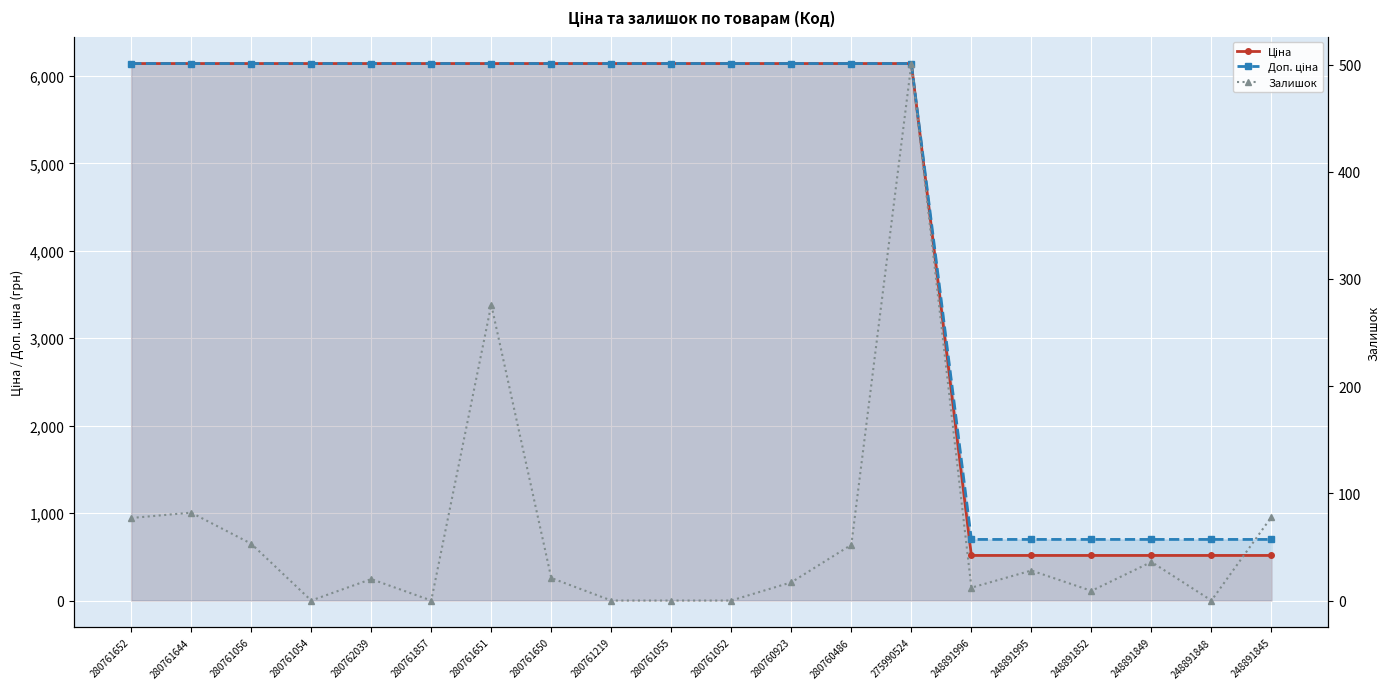

What is the maximum value for Ціна?

6143.2